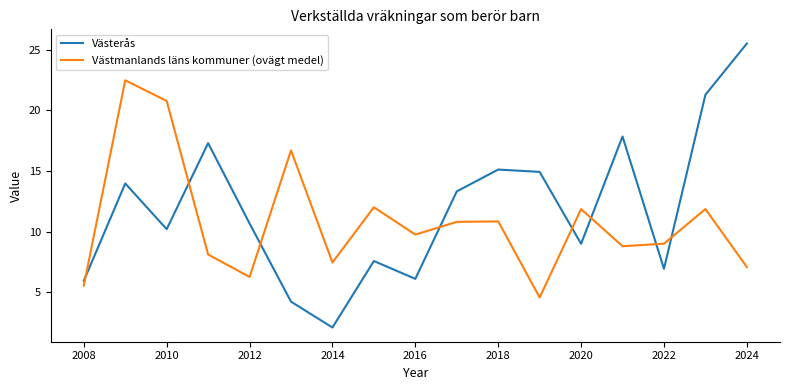

What is the difference between the maximum and minimum values in the Västmanlands läns kommuner (ovägt medel) series?

17.9